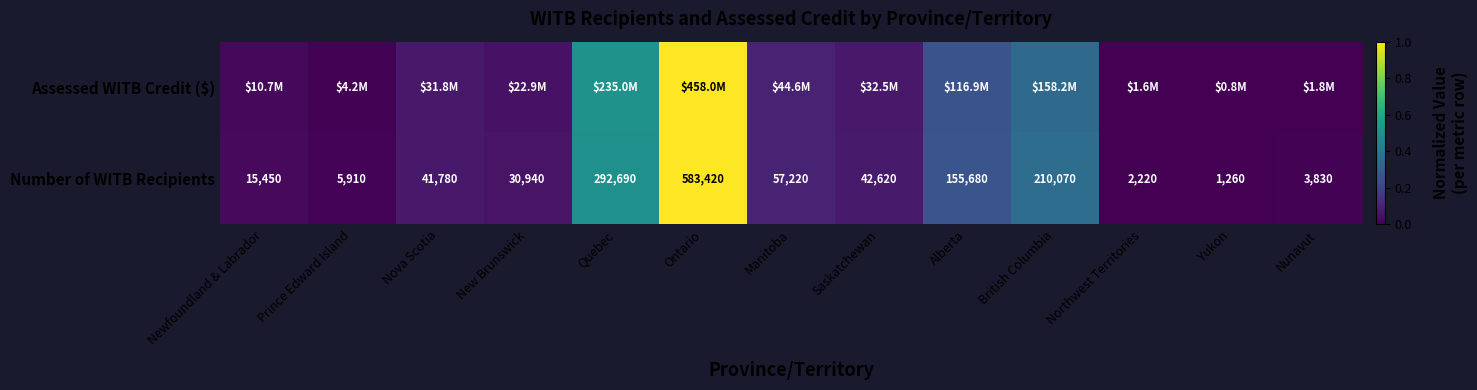

List the labels in order of Number of WITB Recipients value, smallest first.

Yukon, Northwest Territories, Nunavut, Prince Edward Island, Newfoundland & Labrador, New Brunswick, Nova Scotia, Saskatchewan, Manitoba, Alberta, British Columbia, Quebec, Ontario